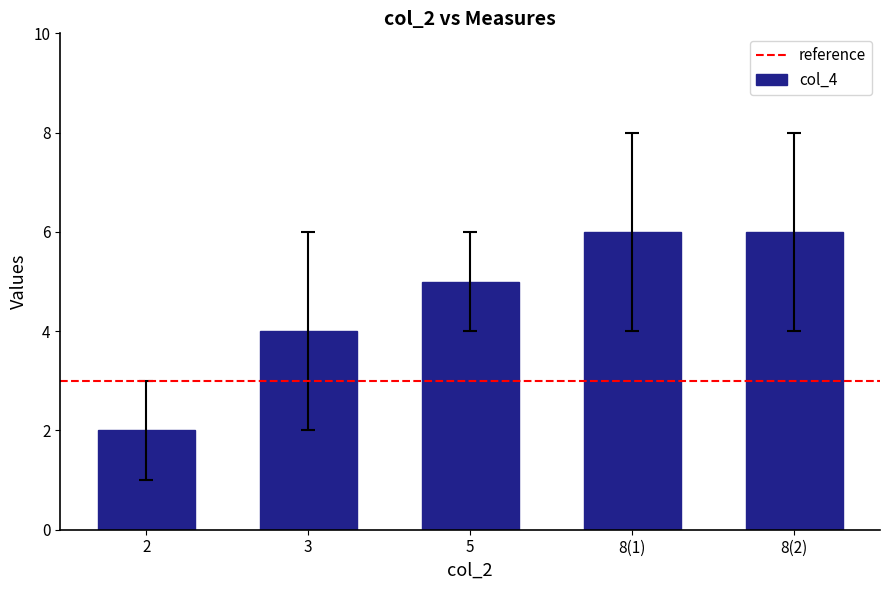

What is the difference between the maximum and minimum values?

4